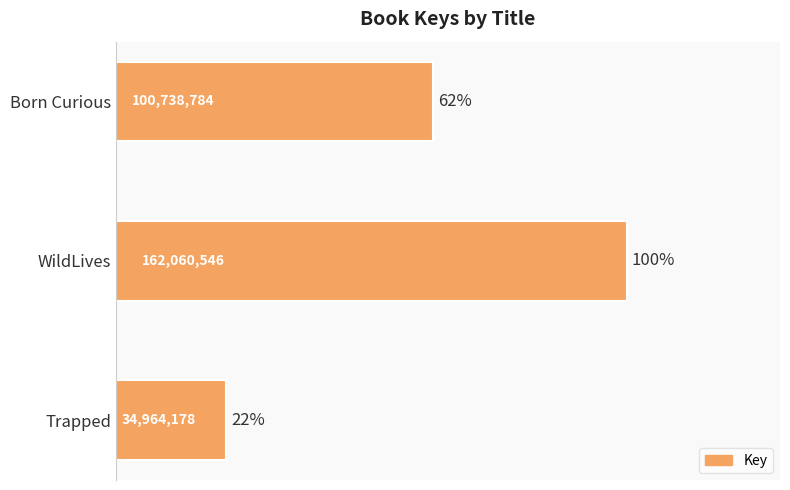

What is the average value?

99254503